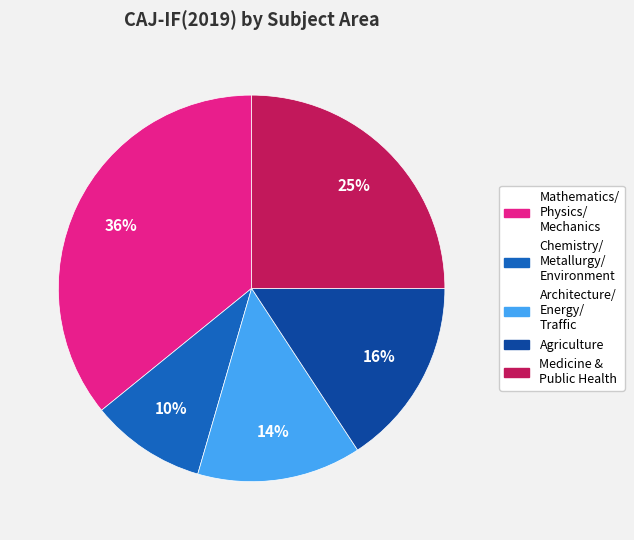

The Medicine & Public Health slice represents 1% of the pie. True or false?

False